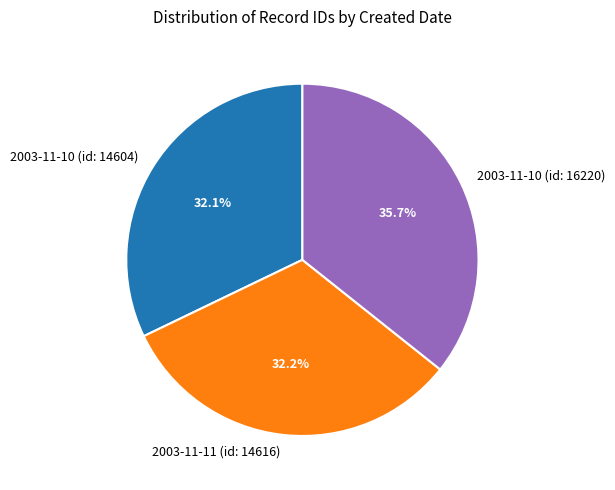

To the nearest percent, what percentage of the pie is 2003-11-11 (id: 14616)?

32%